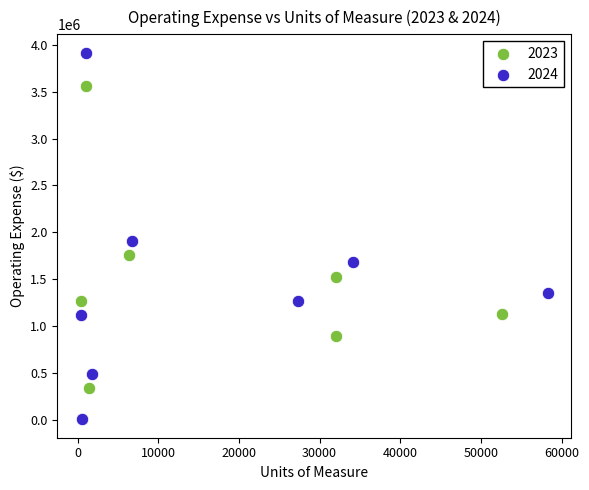

Which series contains the highest Y value?

2024